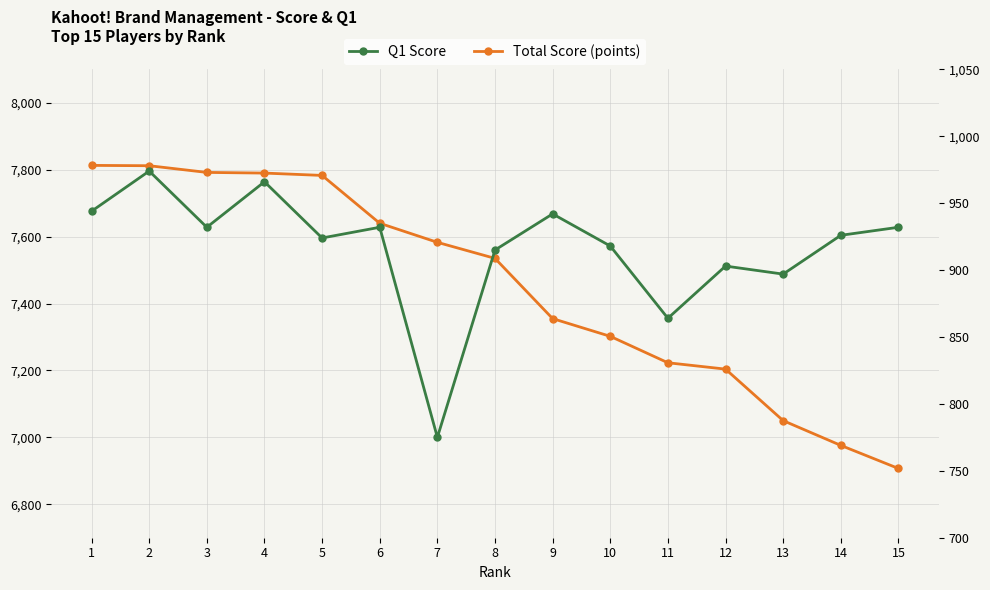

The Q1 Score series shows 639 at 15. True or false?

False